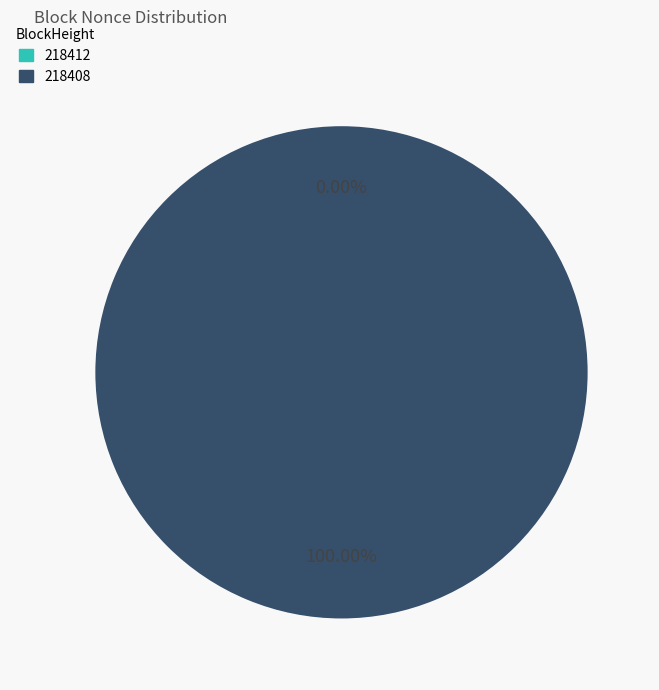

Rank the categories by value from highest to lowest.

218408, 218412